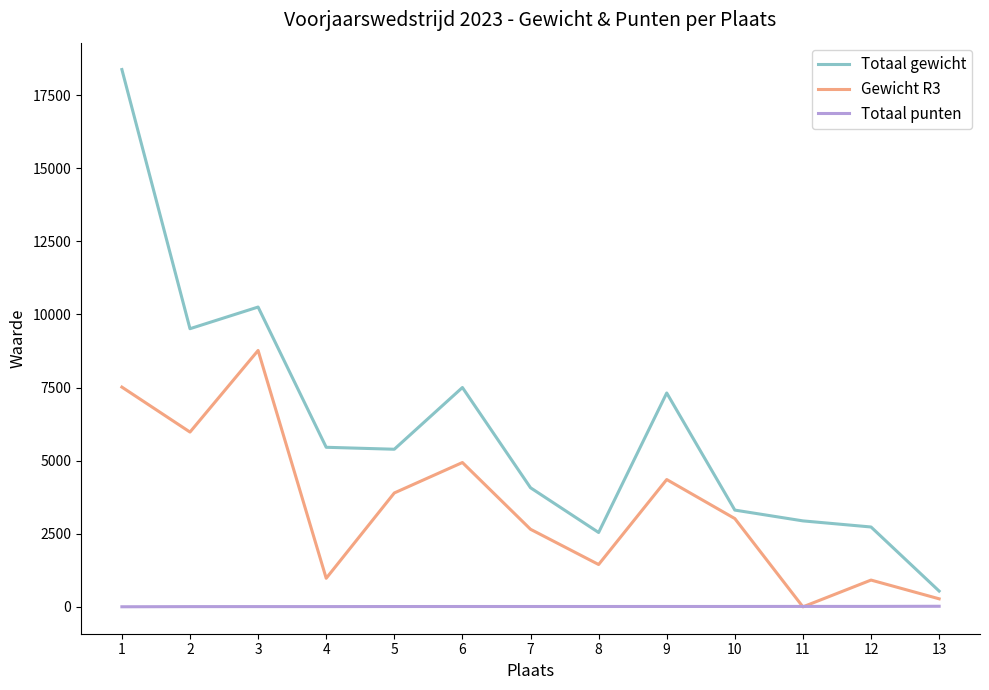

List the series in order of their peak value, highest first.

Totaal gewicht, Gewicht R3, Totaal punten